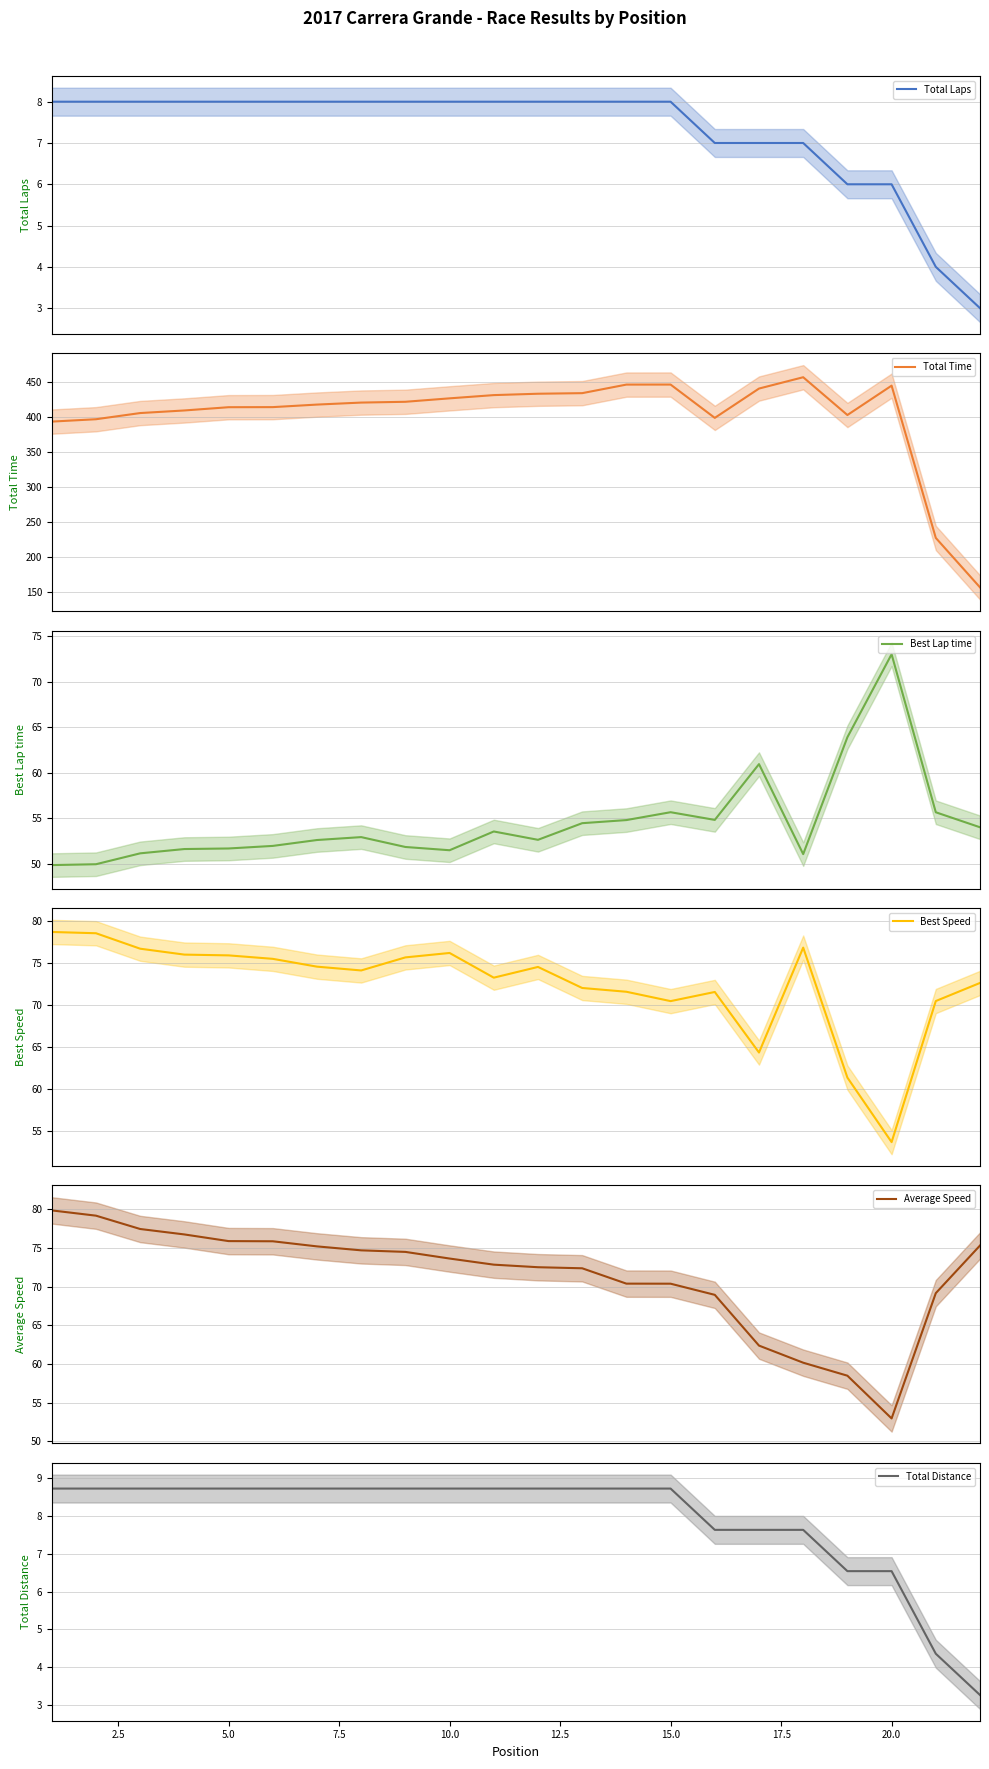

True or false: Average Speed and Best Lap time cross at least once.

True